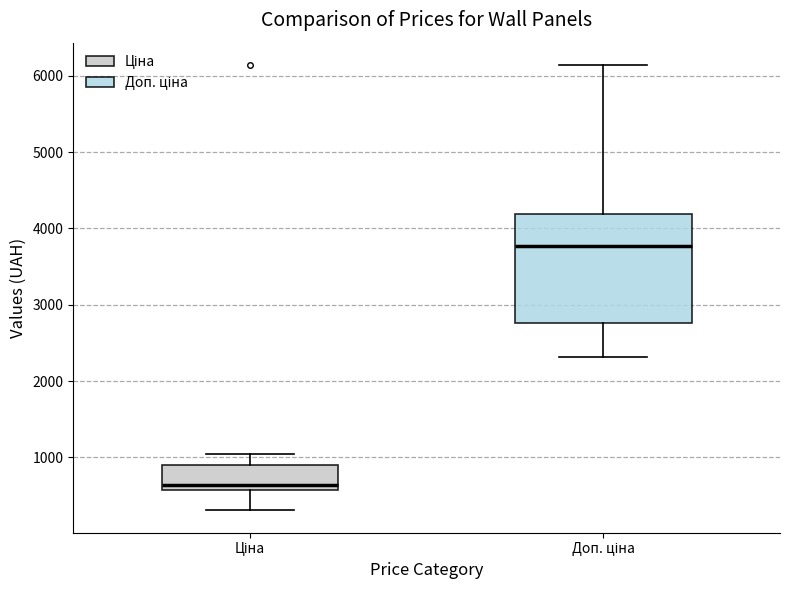

Which box's median line is the lowest?

Ціна